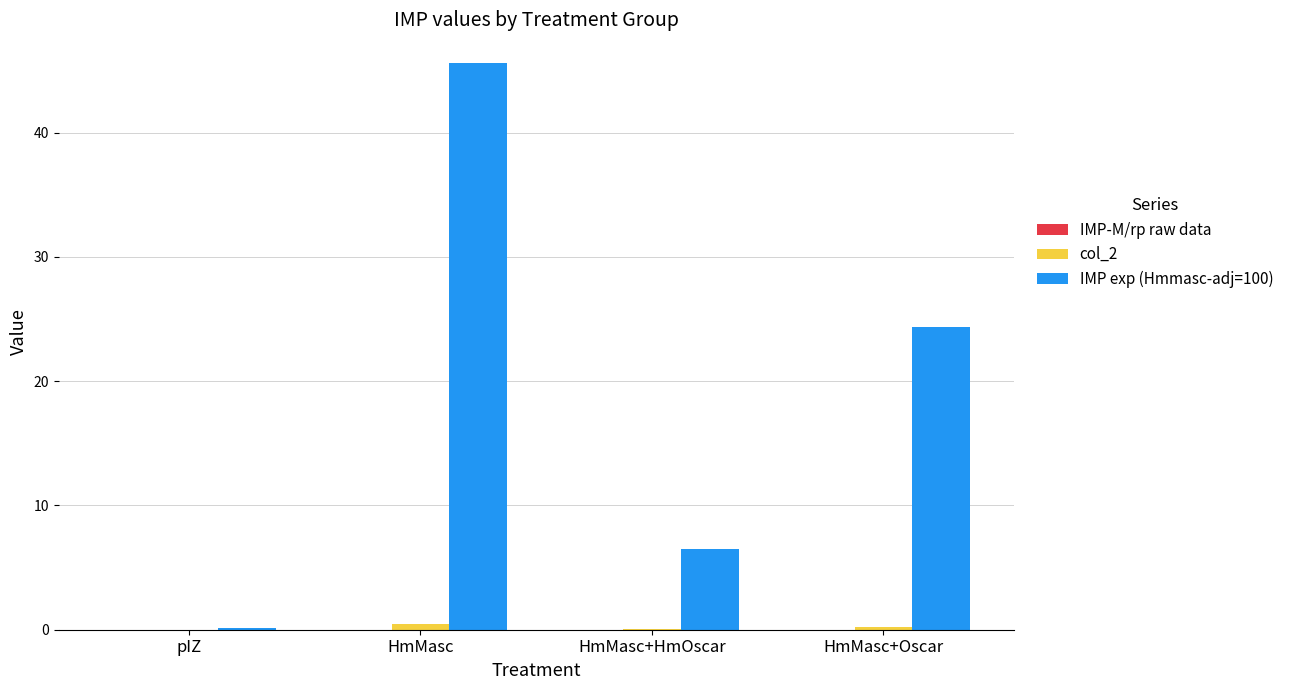

True or false: IMP exp (Hmmasc-adj=100) has a value of 5.9 at HmMasc+Oscar.

False